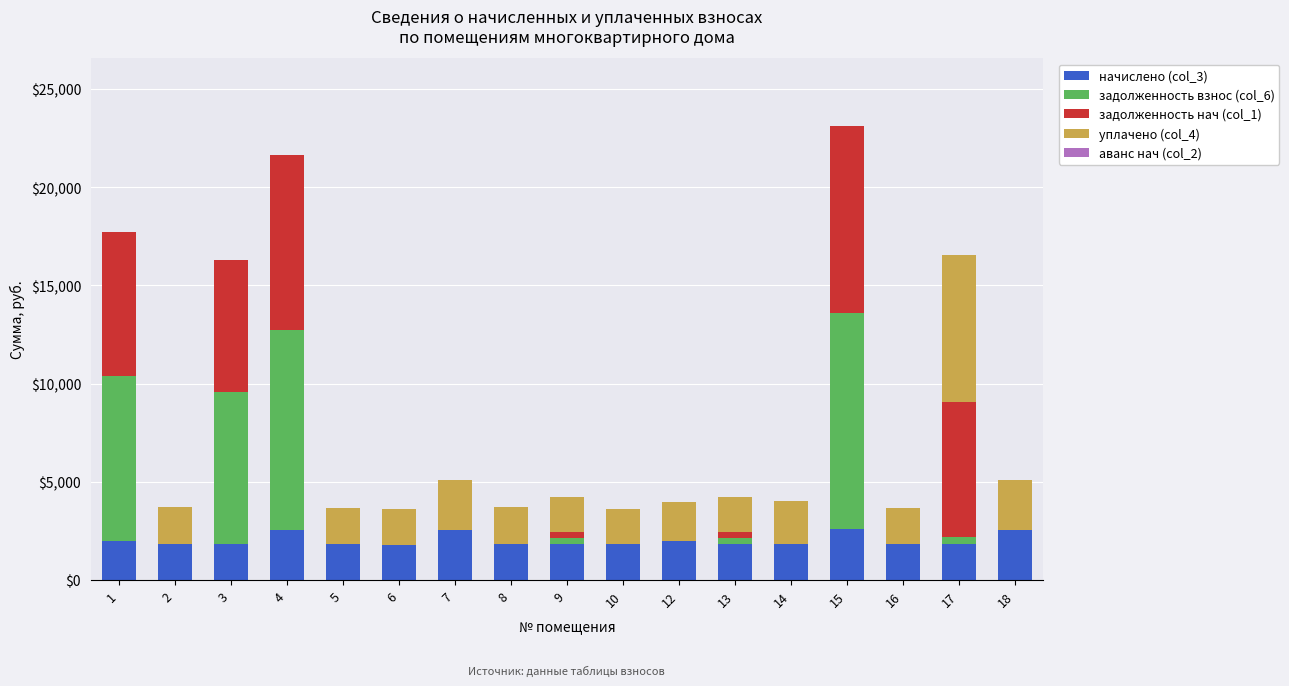

Are the bars grouped side by side (vs. stacked)?

No